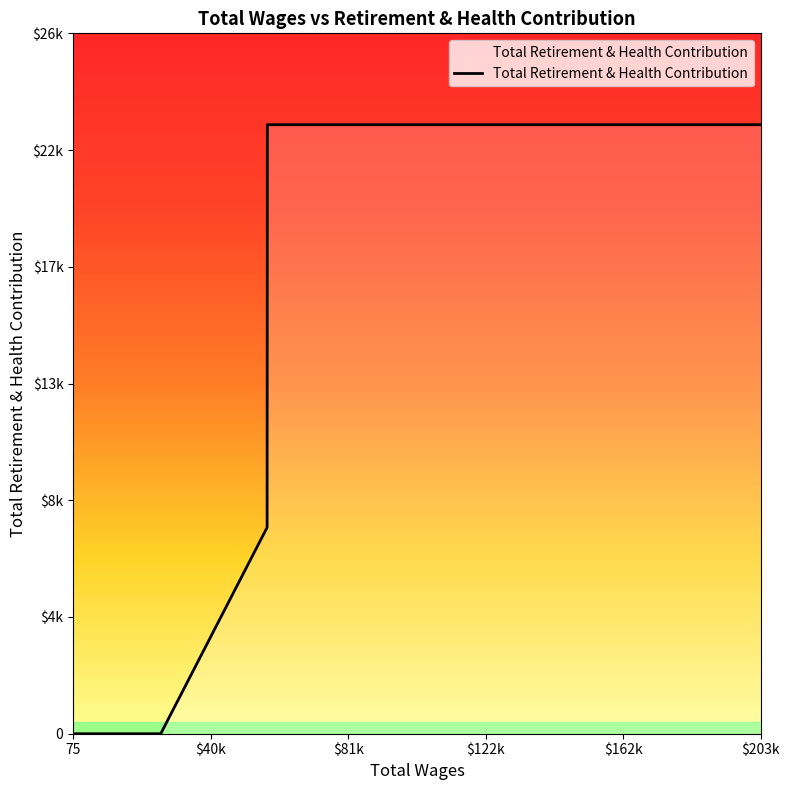

Is this an area chart (filled region under the line)?

Yes